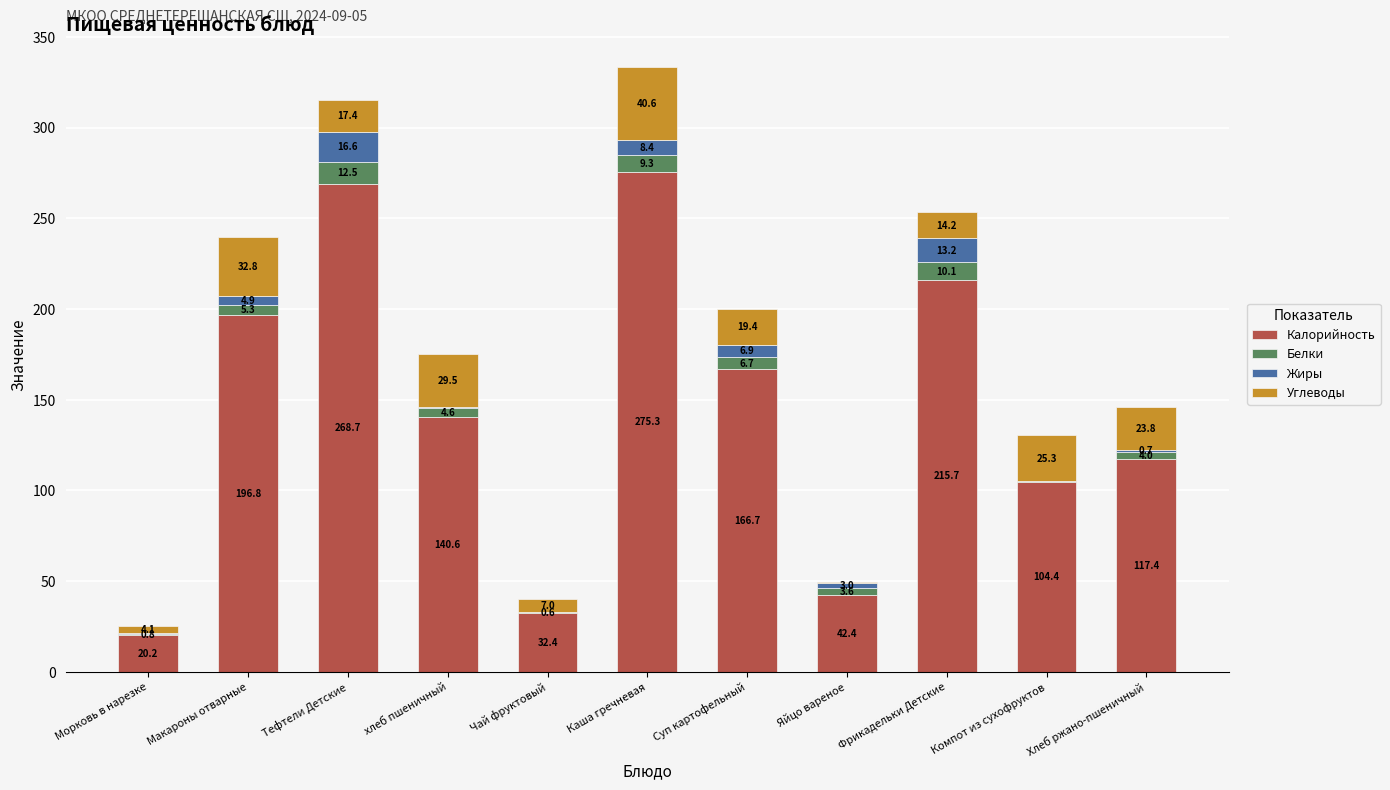

Read the Калорийность value at хлеб пшеничный.

140.6